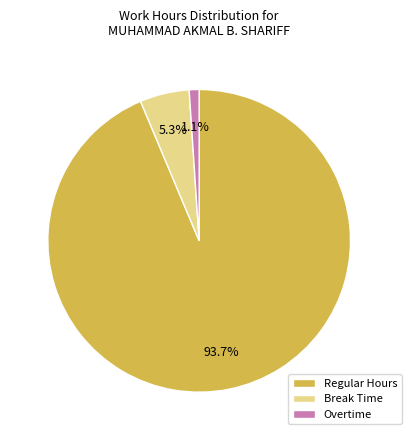

What is the majority slice?

Regular Hours